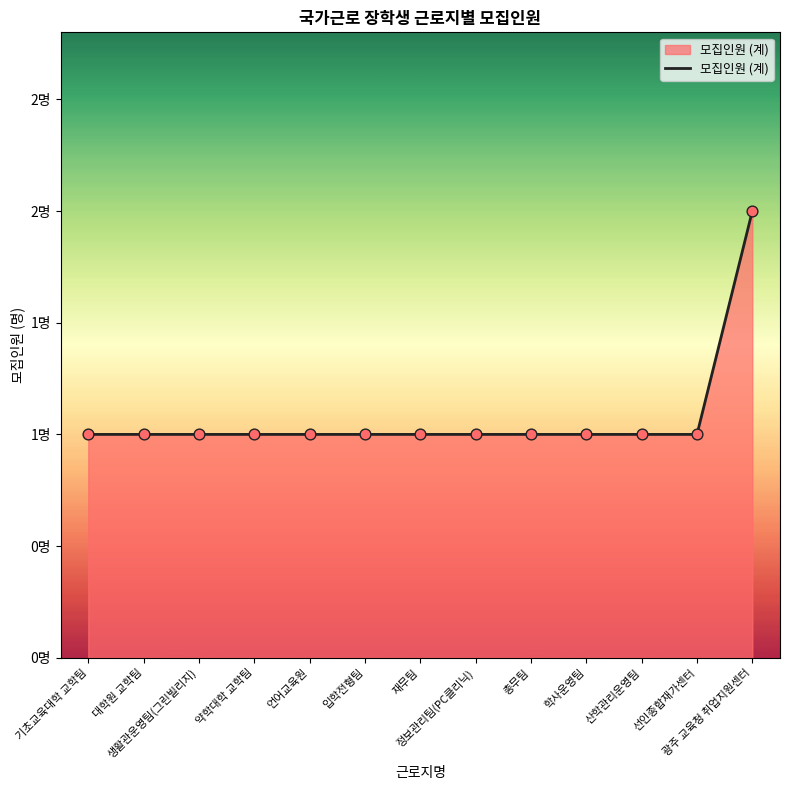

What is the ratio of the value at 학사운영팀 to the value at 대학원 교학팀?

1.0